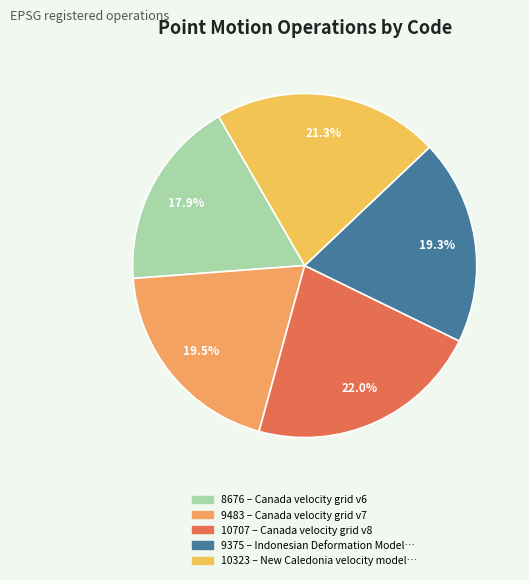

Which category has the biggest portion of the pie?

Canada velocity grid v8